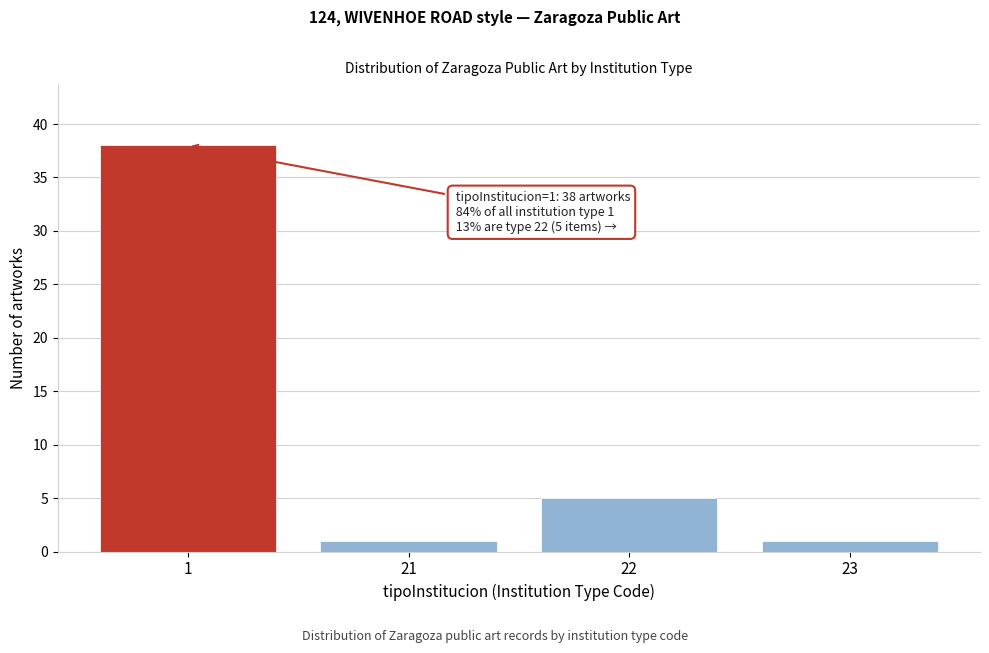

Reading left to right, list all the values displayed in this chart.

38	1	5	1